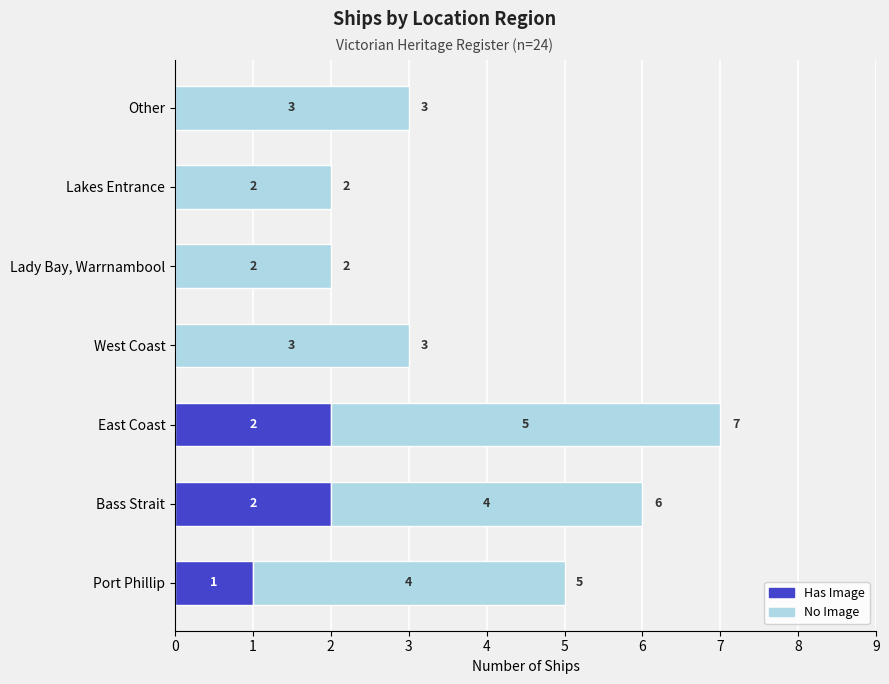

Where is Has Image nearest to the value 1?

Port Phillip